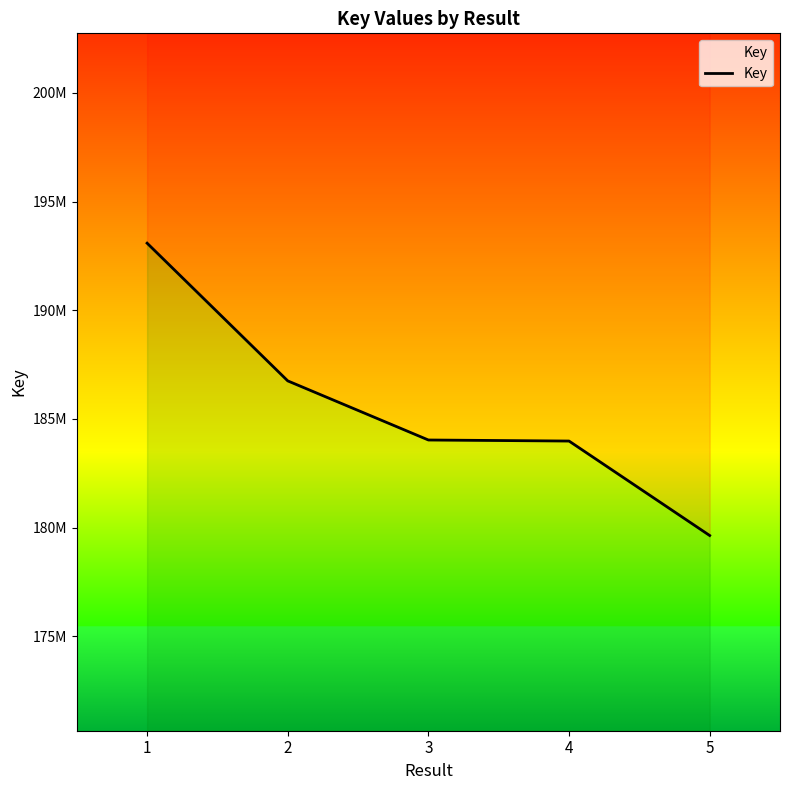

Reading right to left, what are all the values shown in this chart?

179635470	183981586	184029913	186749738	193085852